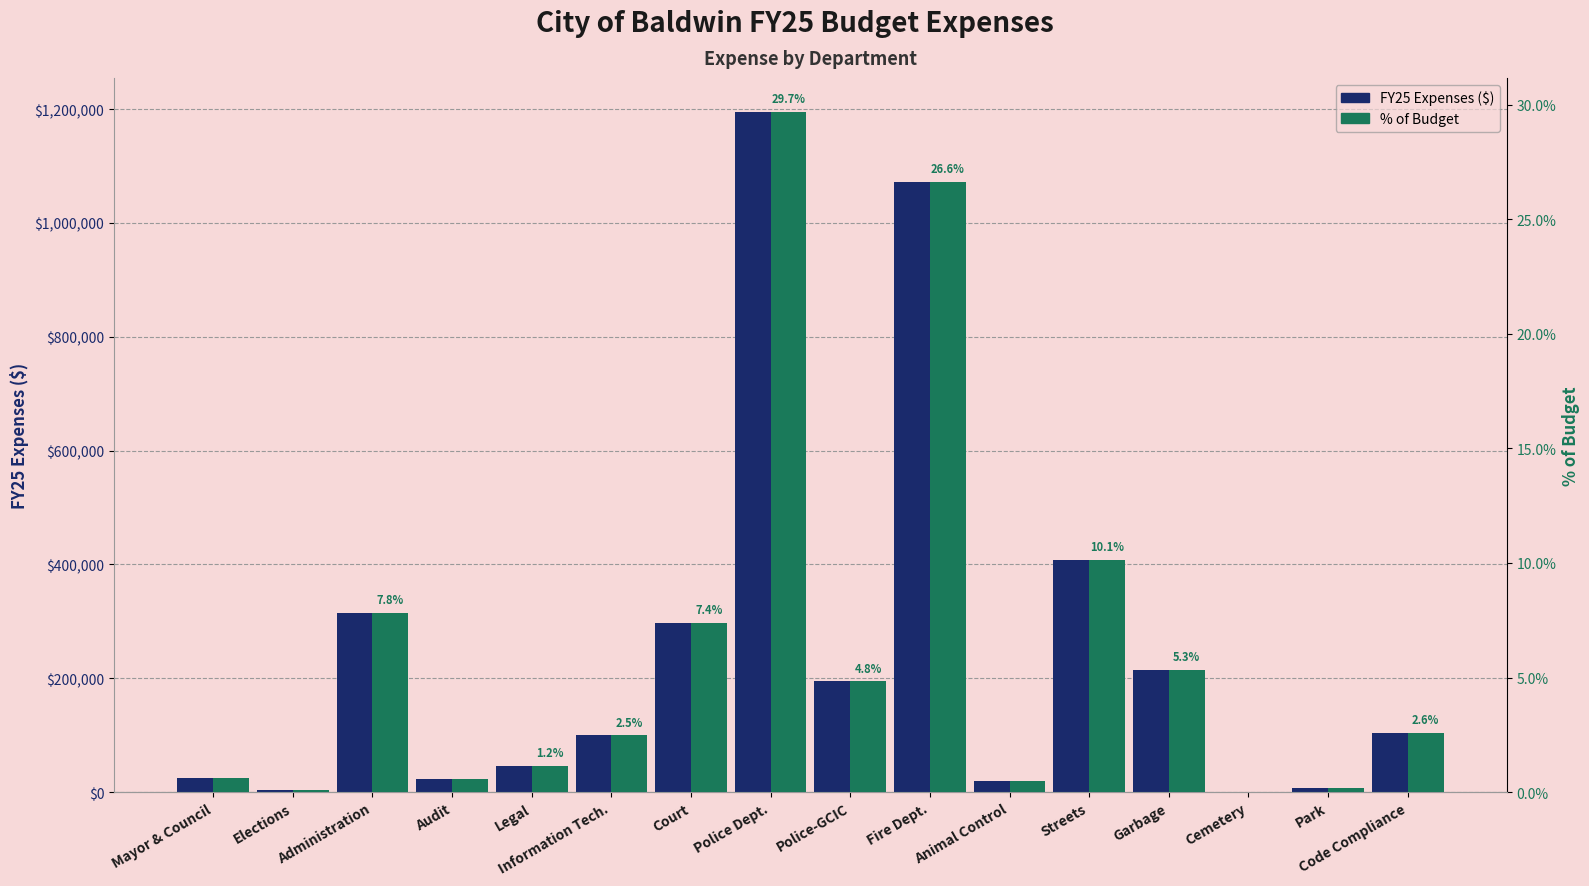

Rank the series at Audit from lowest to highest value.

% of Budget, FY25 Expenses ($)